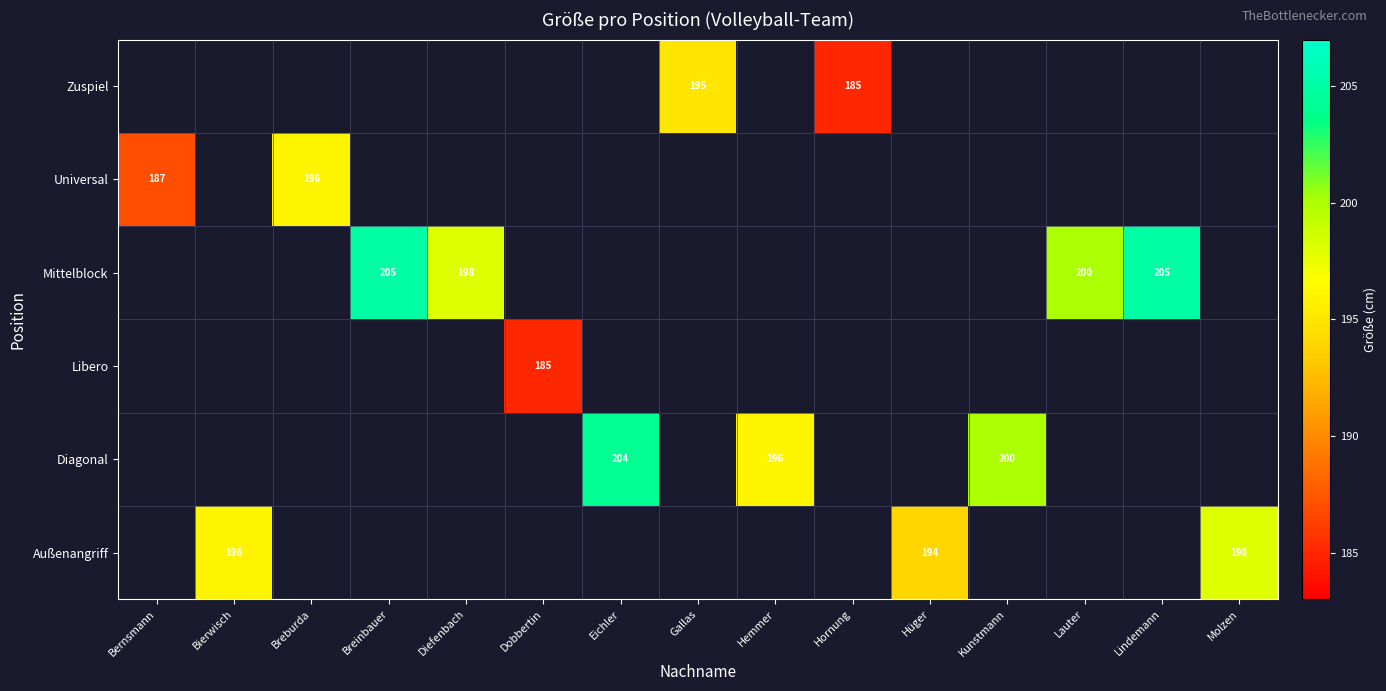

The value of Diagonal at Hemmer is 196. True or false?

True